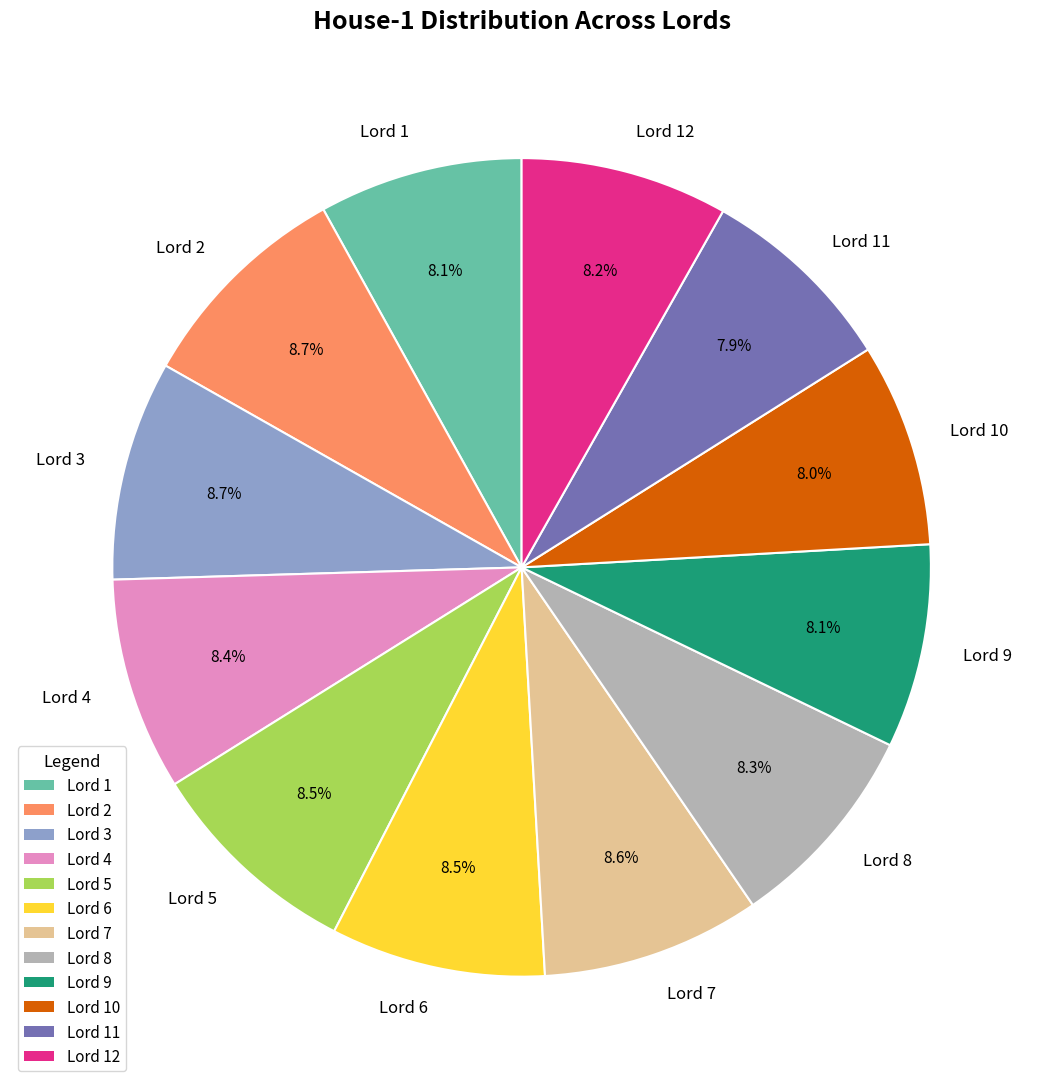

Is there any slice that represents more than half of the pie?

No